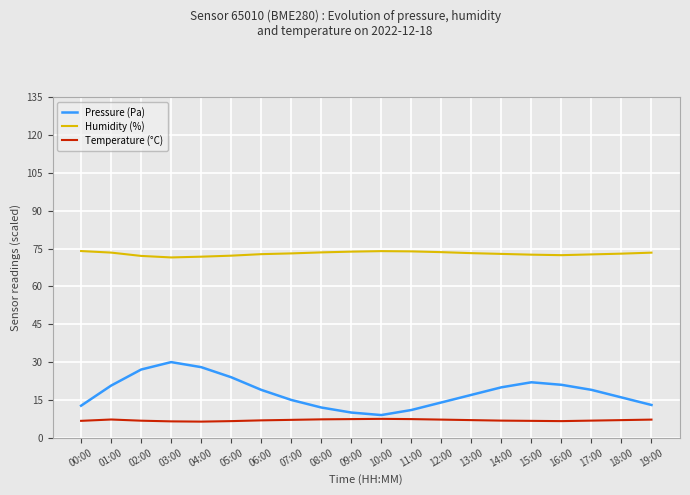

Which series has the largest range (max minus min)?

Pressure (Pa)